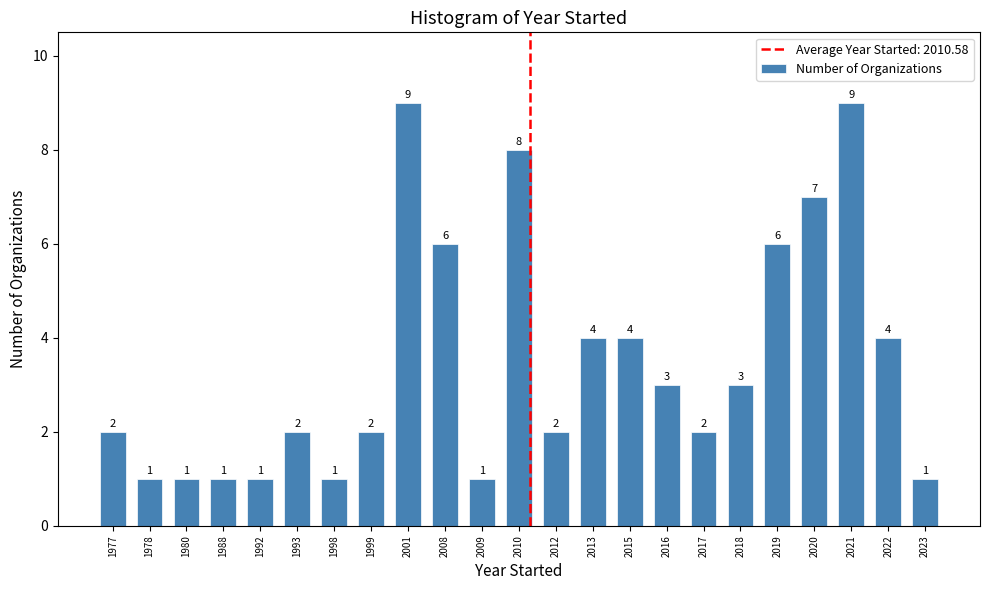

Reading left to right, extract all data points from this chart.

2	1	1	1	1	2	1	2	9	6	1	8	2	4	4	3	2	3	6	7	9	4	1